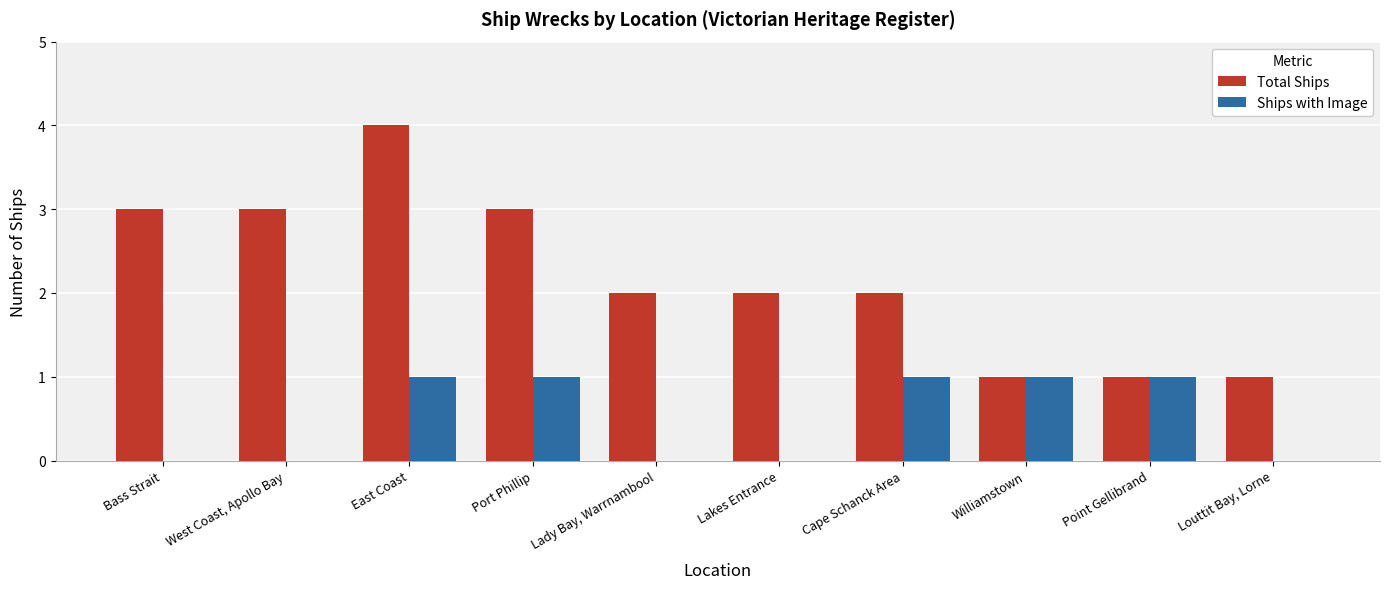

At which label does Total Ships first exceed 2?

Bass Strait